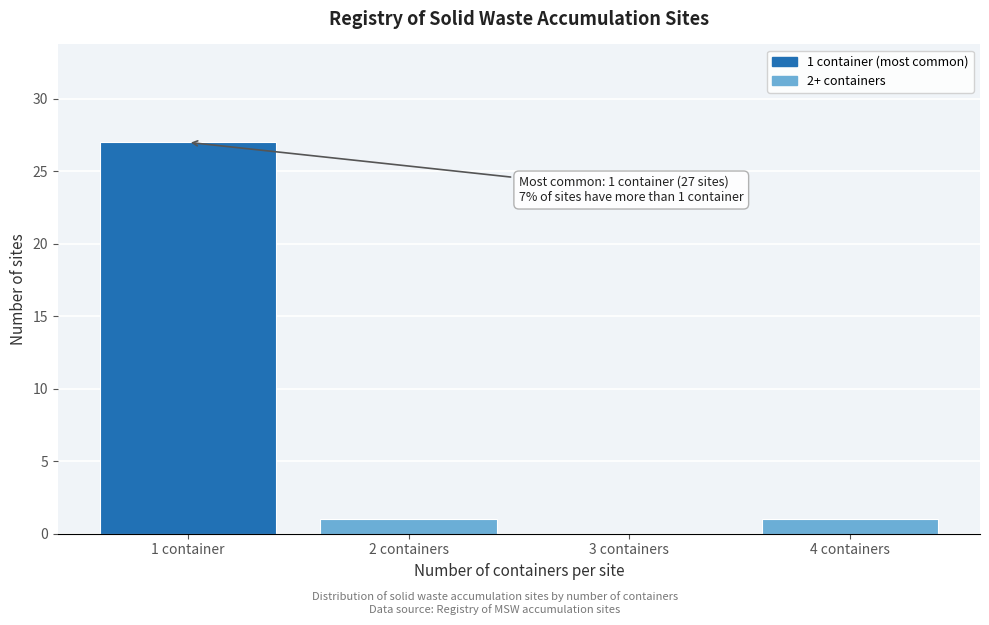

Reading left to right, extract all data points from this chart.

1 container=27	2 containers=1	3 containers=0	4 containers=1